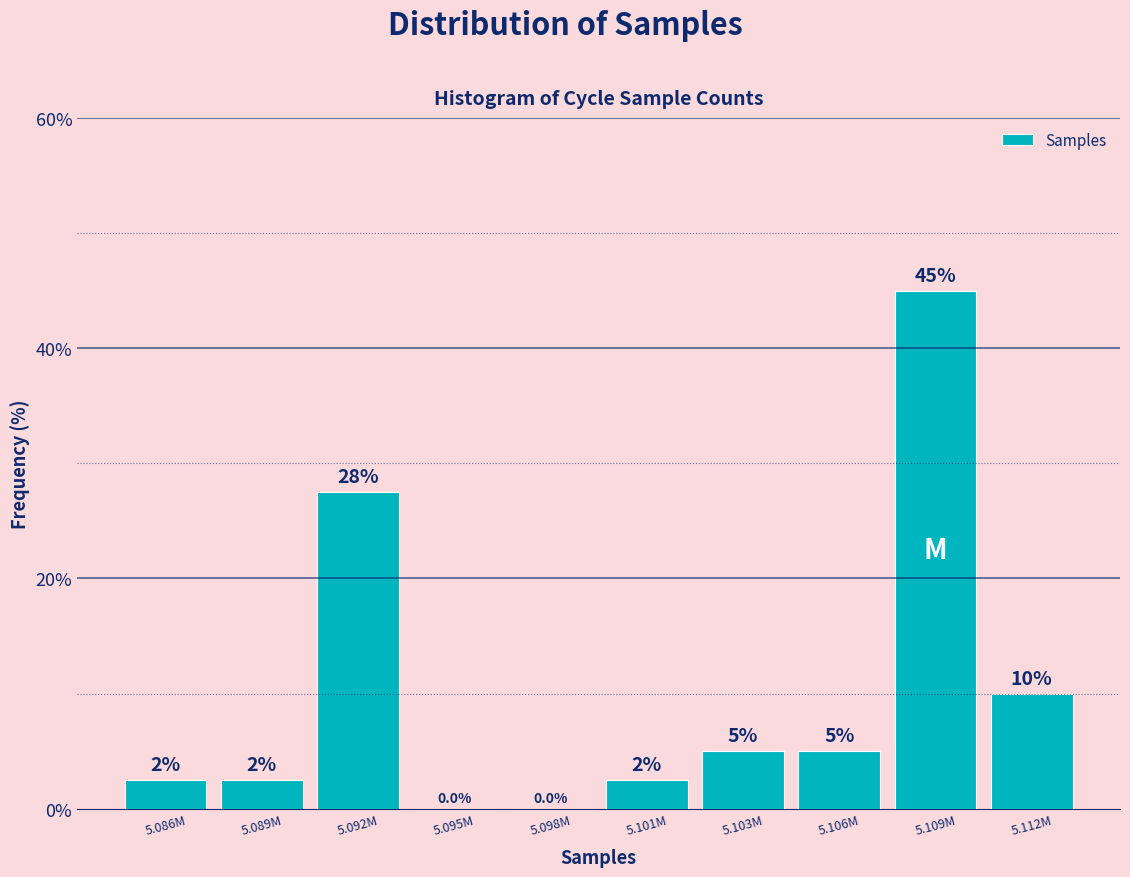

Reading left to right, list all the values displayed in this chart.

5.086M=2.5	5.089M=2.5	5.092M=27.5	5.095M=0.0	5.098M=0.0	5.101M=2.5	5.103M=5.0	5.106M=5.0	5.109M=45.0	5.112M=10.0